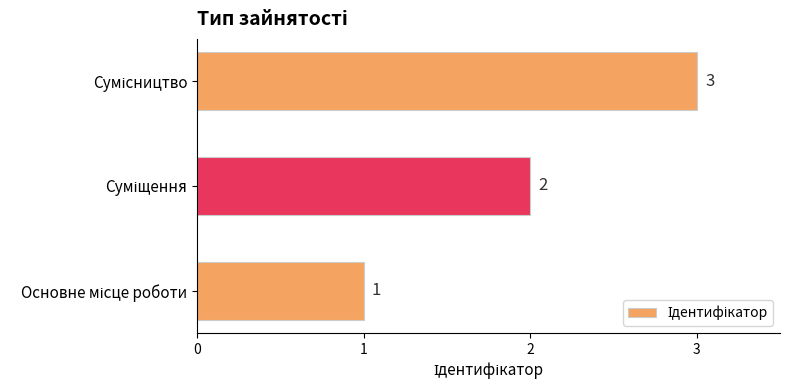

How many bars are there in total?

3